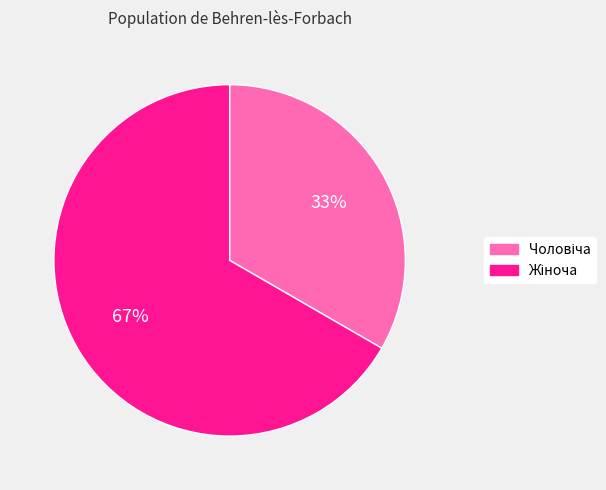

Is there a majority slice in this chart?

Yes